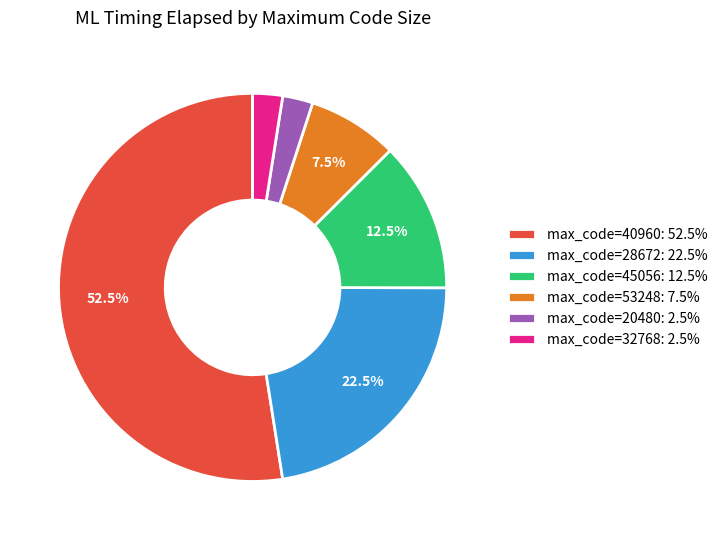

Approximately how many times larger is the value at max_code=40960: 52.5% compared to max_code=53248: 7.5%?

7.0